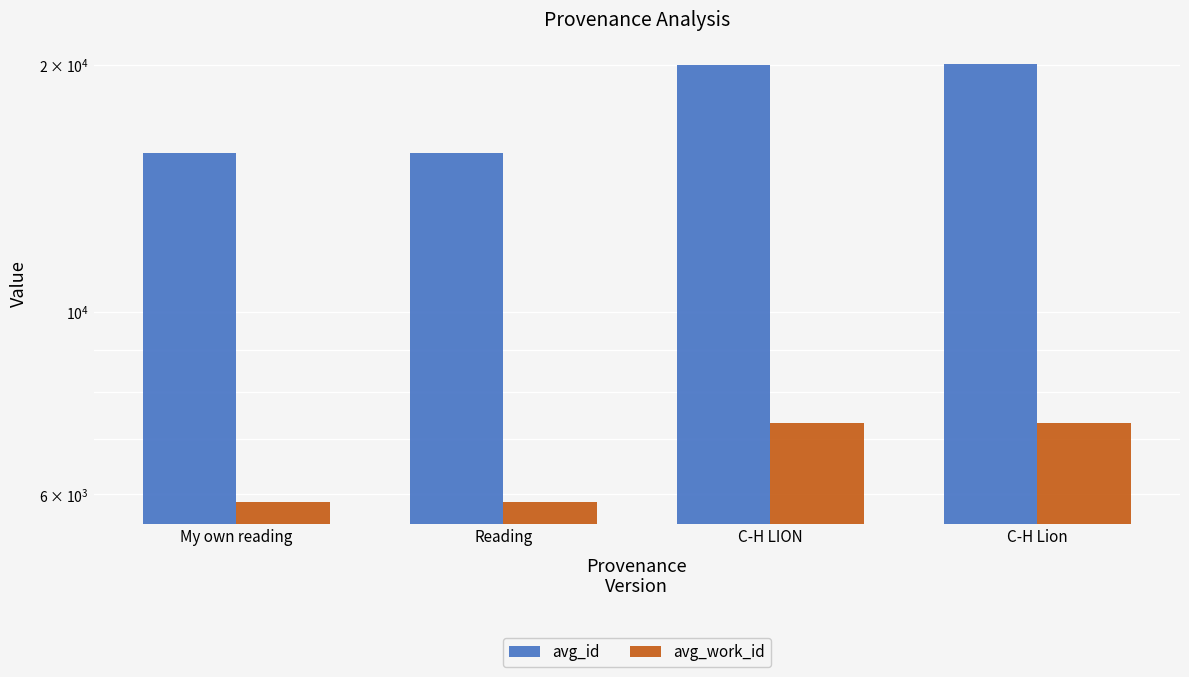

What is the difference between the second highest and minimum values in the avg_work_id series?

1464